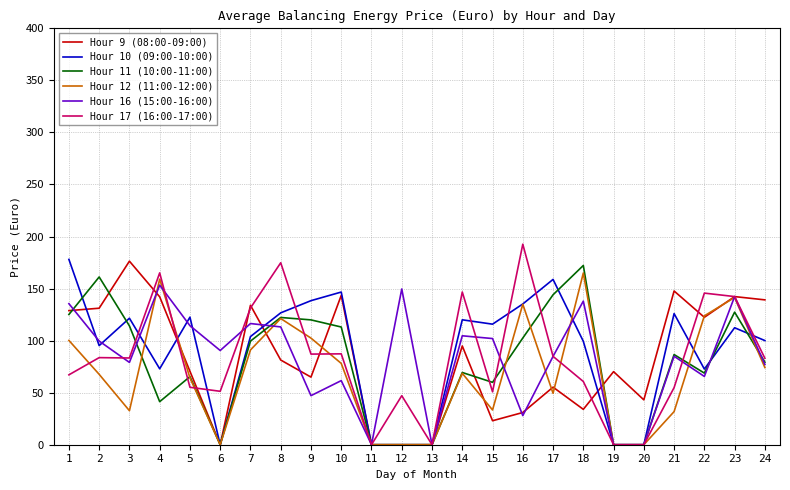

What is the spread (max minus min) of values at 10?

85.1